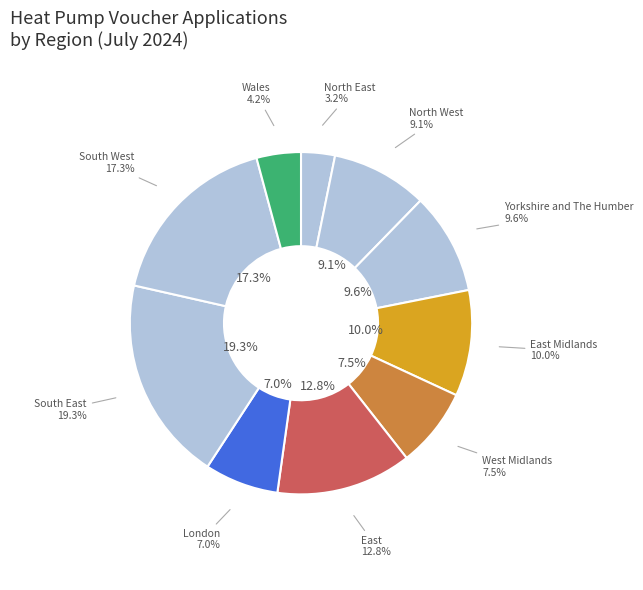

To the nearest percent, what is the difference between the South West and East slice percentages?

4%